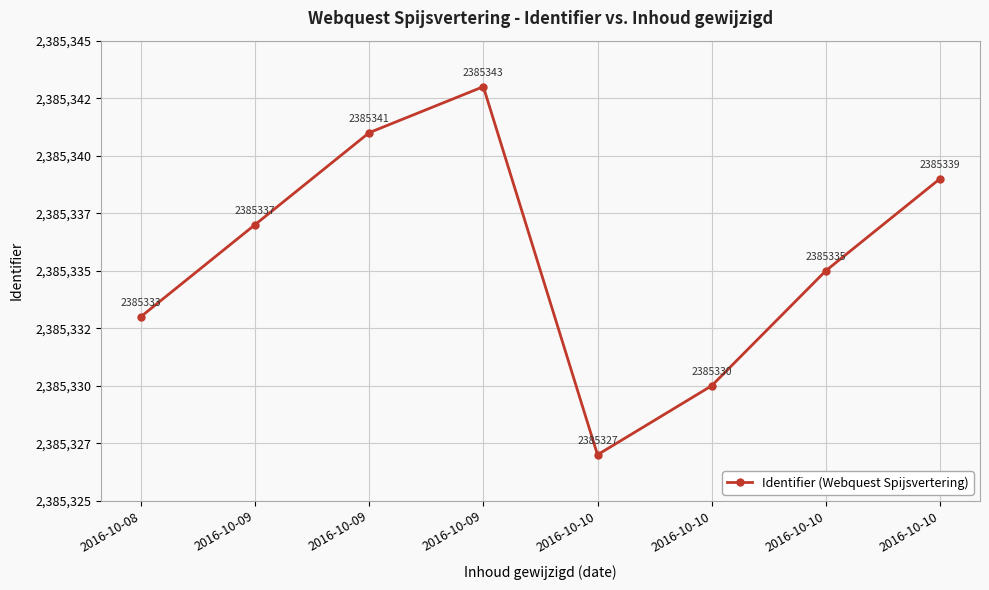

What is the difference between the values at 2016-10-10 and 2016-10-09?

16